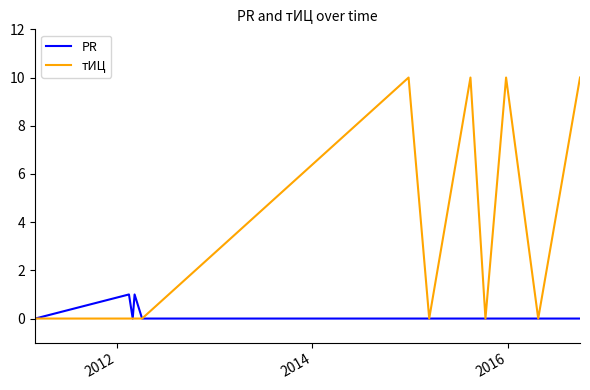

List the series in order of their peak value, lowest first.

PR, тИЦ